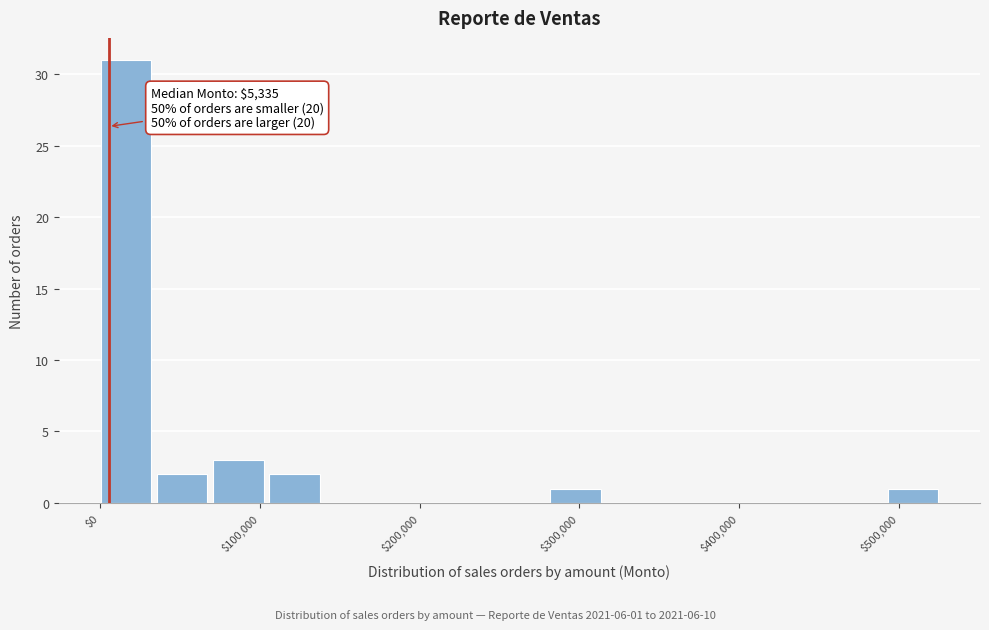

Read against the x-axis, roughly where is the centre of the tallest bar?

20000